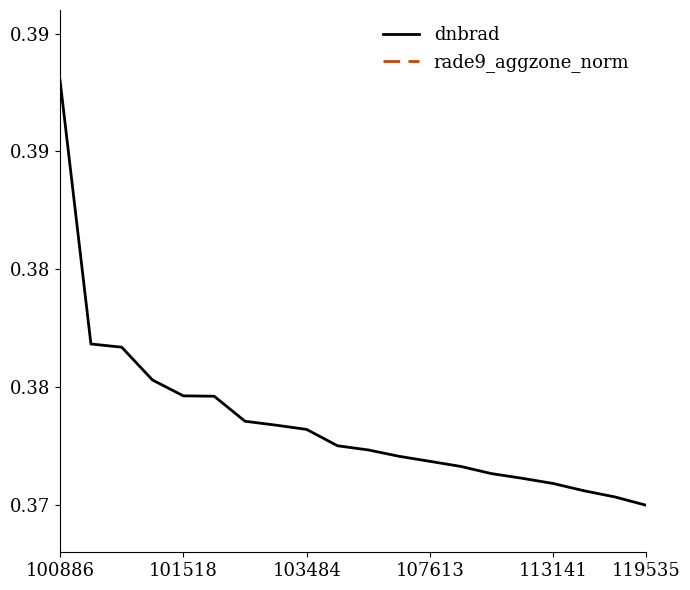

How many dnbrad values are between 0 and 1?

20